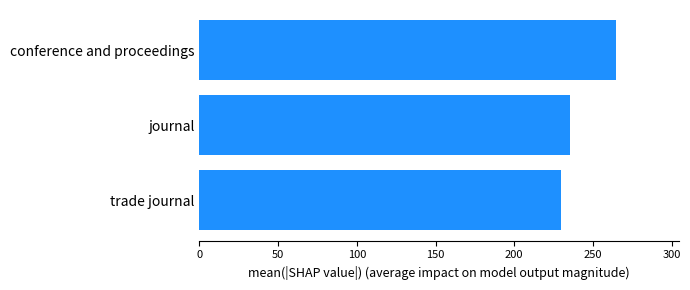

Between conference and proceedings and trade journal, which is larger?

conference and proceedings